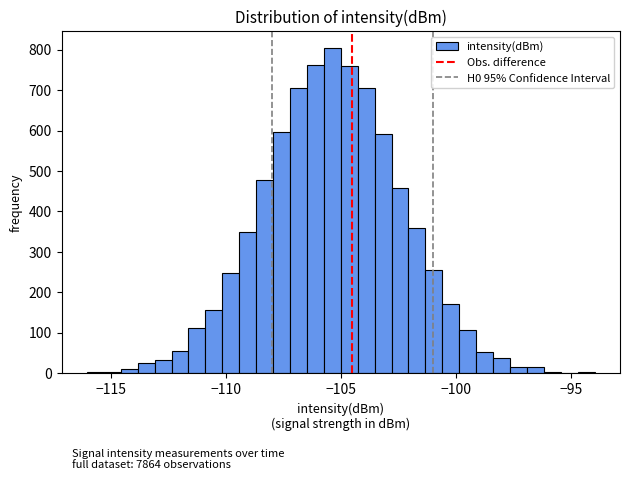

Read against the x-axis, roughly where is the centre of the tallest bar?

-105.5